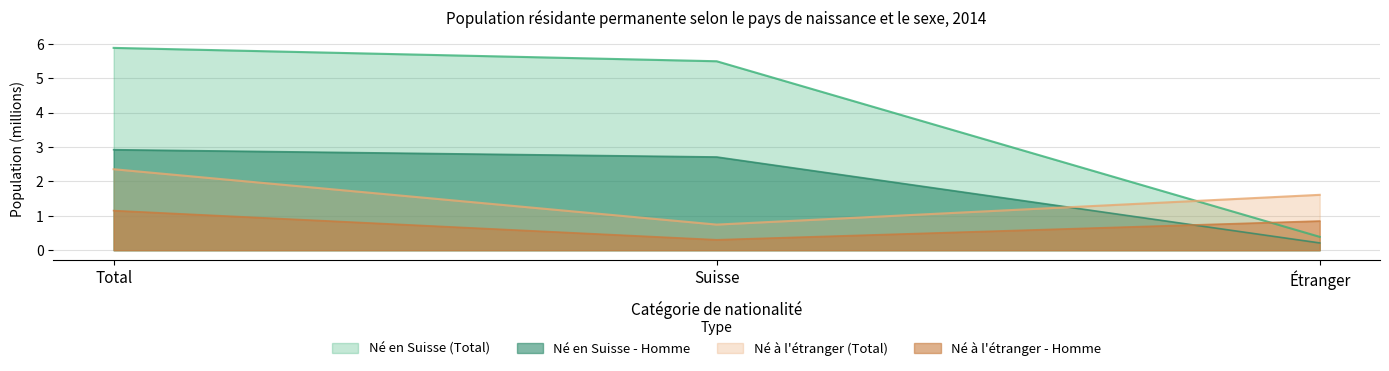

How many values in the Né en Suisse - Femme series exceed 5?

2